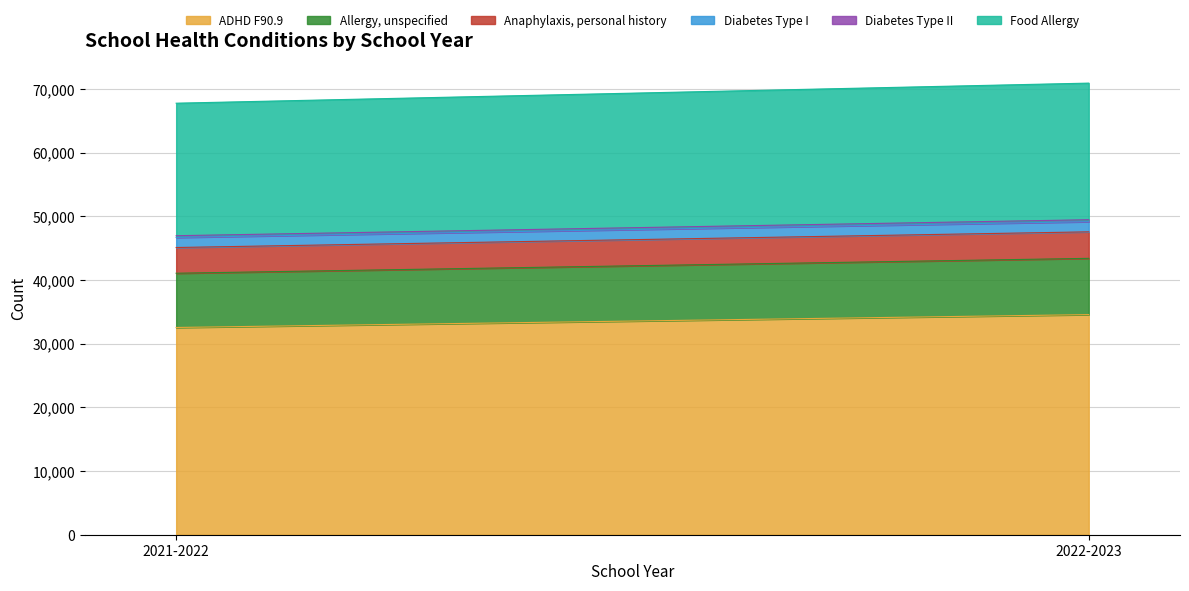

How many data points does each series have?

2